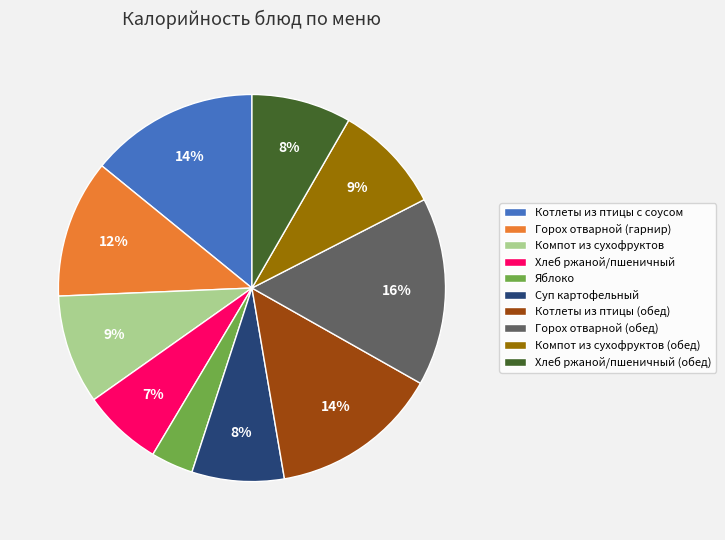

How many segments does this pie chart have?

10